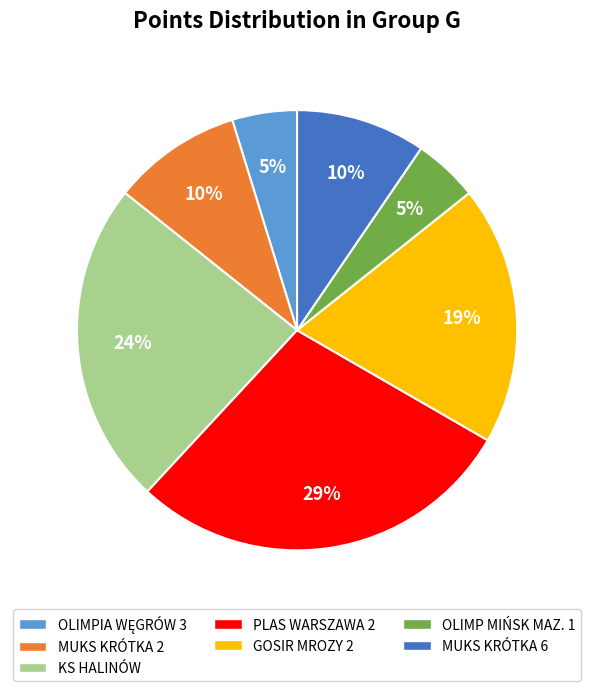

What is the largest slice in the pie chart?

PLAS WARSZAWA 2